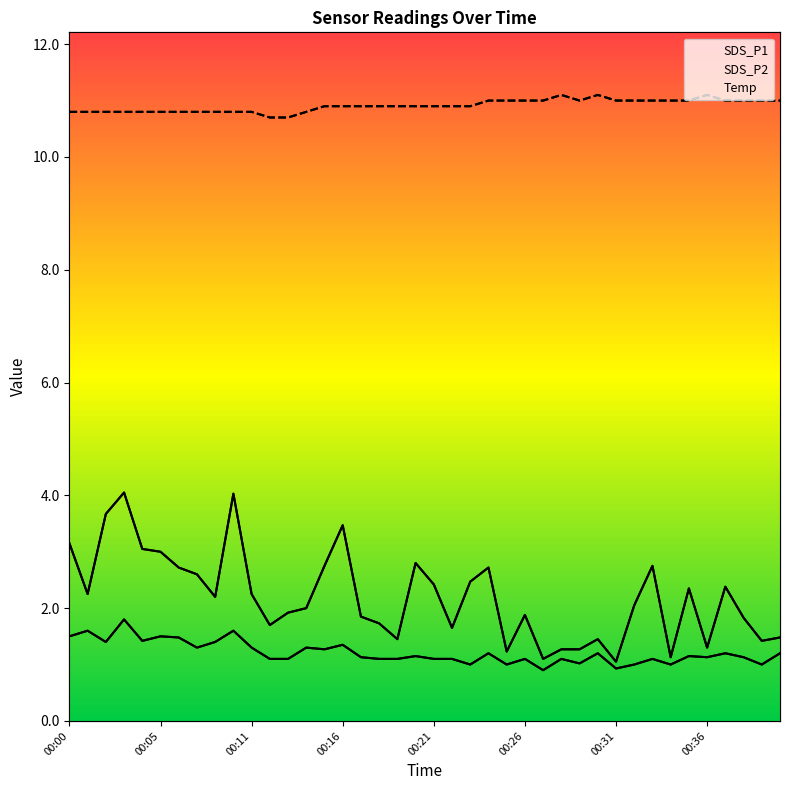

Count the number of data series in this chart.

3